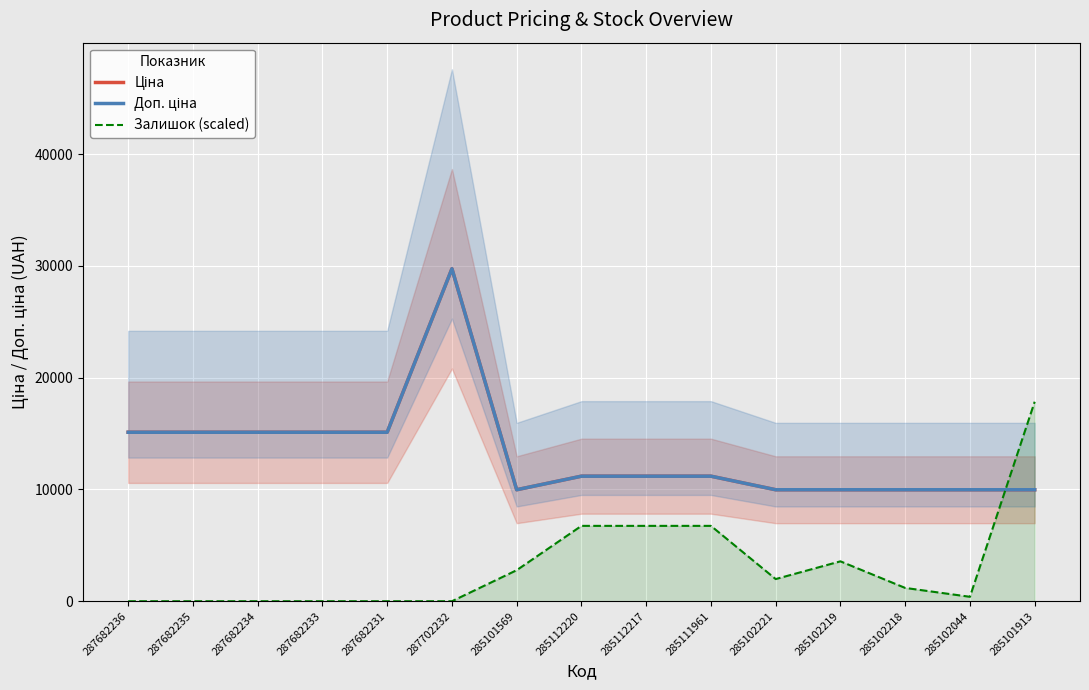

The value of Ціна at 285102221 is 9975.0. True or false?

True